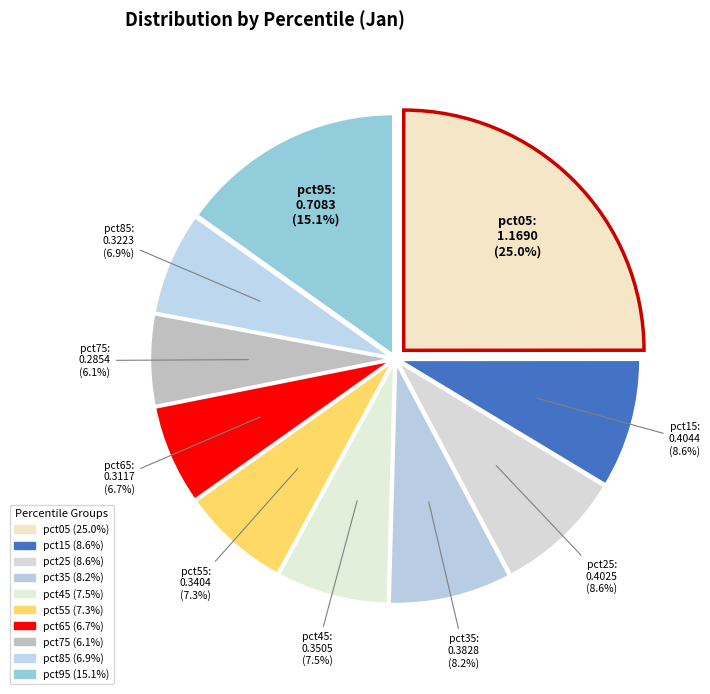

To the nearest percent, what is the difference between the pct55 and pct35 slice percentages?

1%